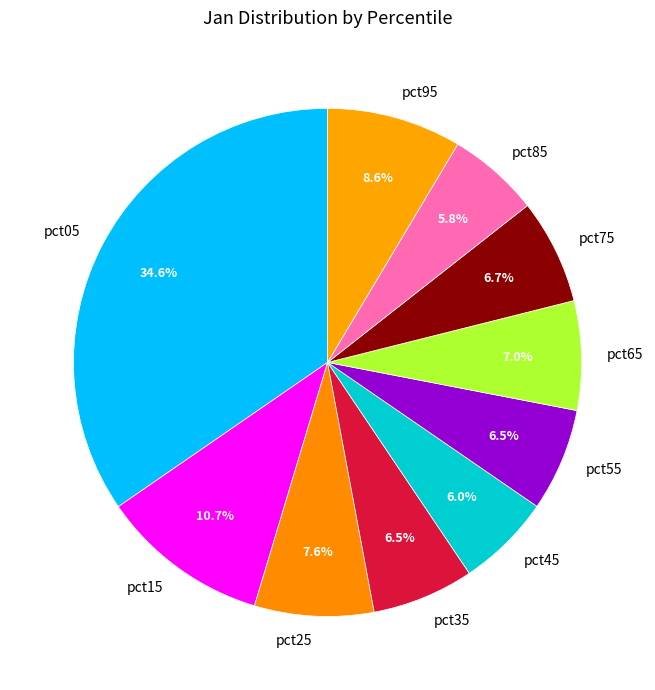

To the nearest percent, what portion does pct15 represent?

11%